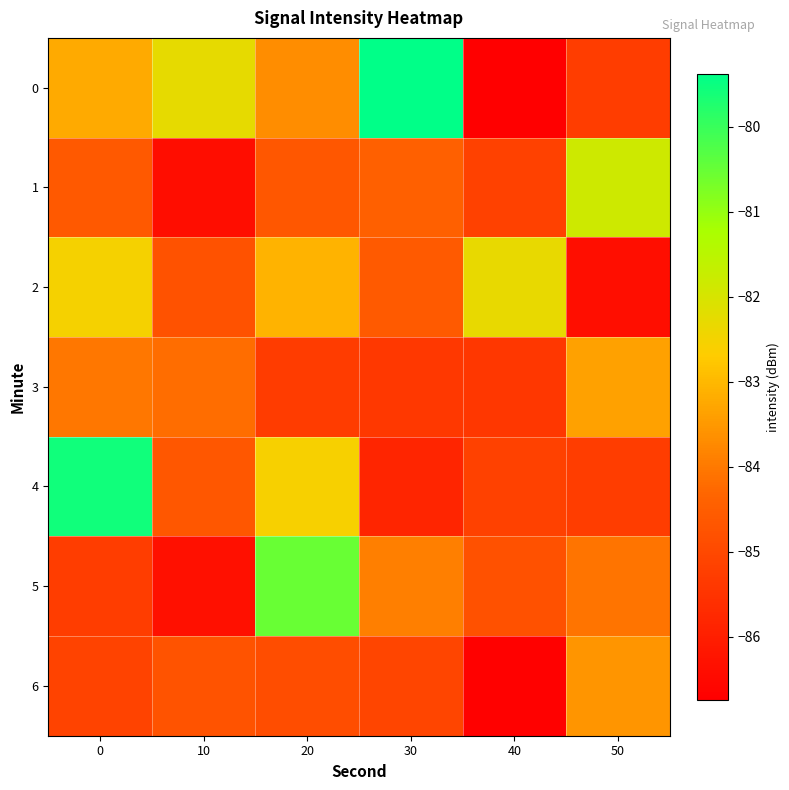

Reading left to right, list all the values displayed in this chart.

0: 0=-83.2	10=-82.3	20=-83.7	30=-79.4	40=-86.7	50=-85.2
1: 0=-84.6	10=-86.4	20=-84.7	30=-84.4	40=-85.2	50=-81.8
2: 0=-82.5	10=-84.8	20=-83.1	30=-84.6	40=-82.3	50=-86.4
3: 0=-84.0	10=-84.2	20=-85.3	30=-85.4	40=-85.4	50=-83.3
4: 0=-79.6	10=-84.7	20=-82.6	30=-85.8	40=-85.2	50=-85.2
5: 0=-85.2	10=-86.3	20=-80.5	30=-83.9	40=-84.8	50=-84.1
6: 0=-85.1	10=-84.7	20=-84.9	30=-85.1	40=-86.7	50=-83.6